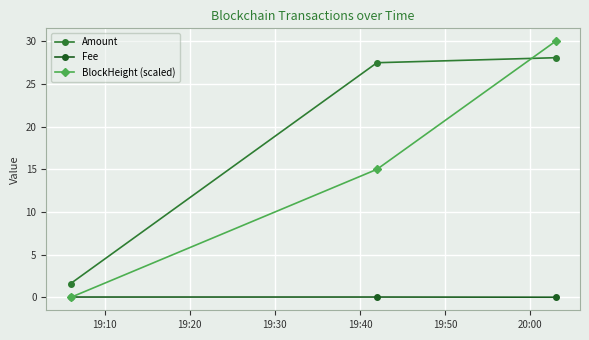

At how many categories does at least one series exceed 27?

2